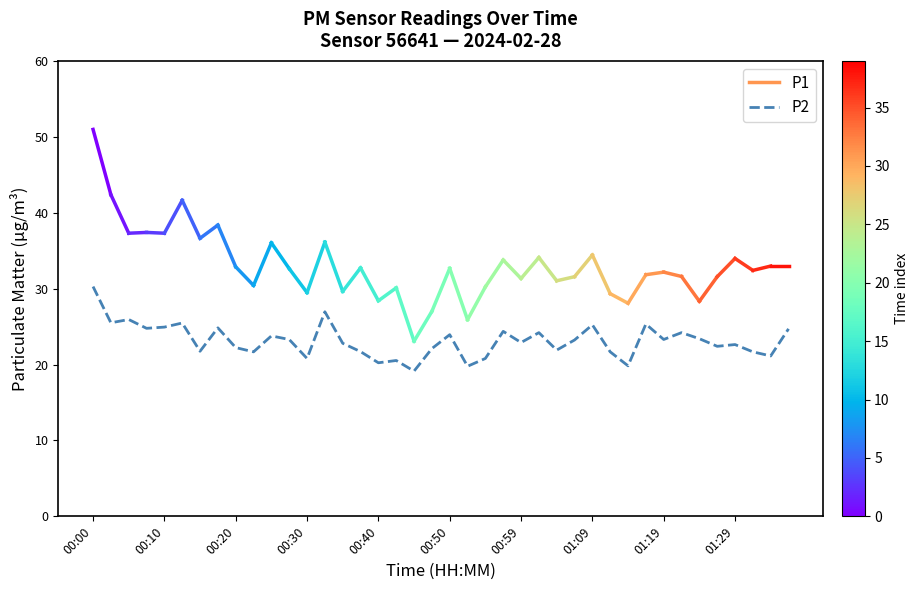

What is the greatest value displayed?

30.3